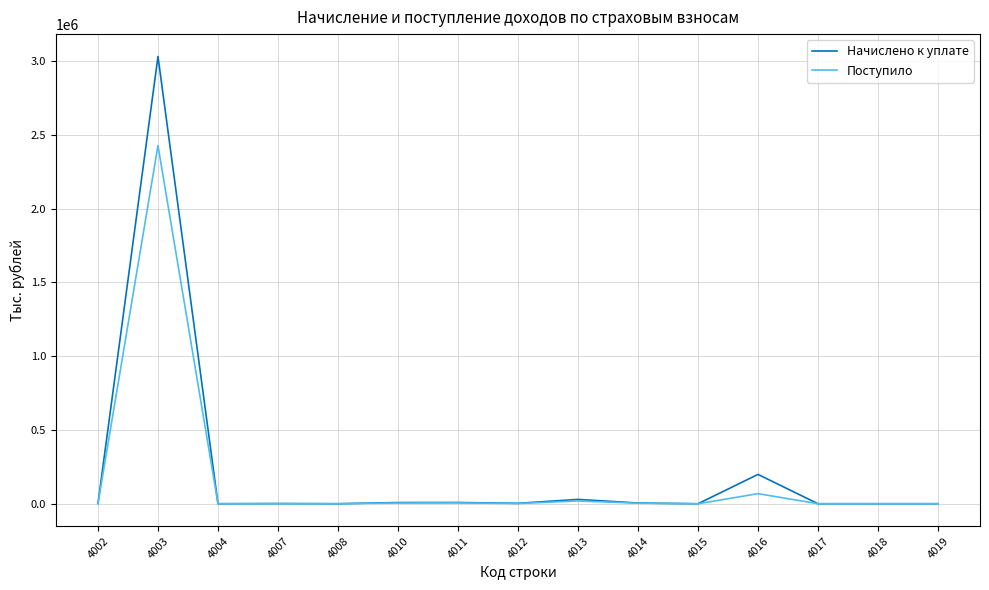

Where is the first local maximum for Поступило?

4003